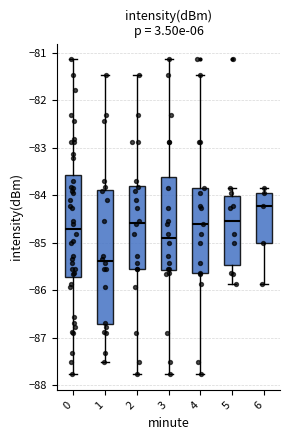

Which box's median line is the highest?

6